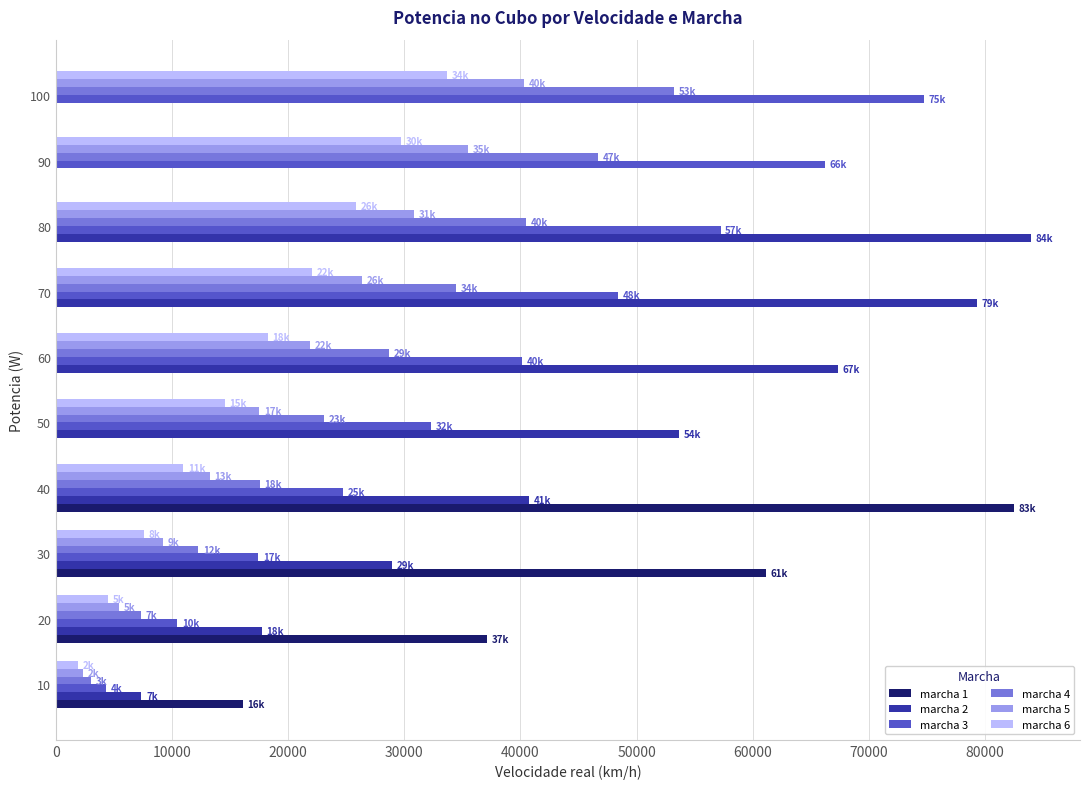

The value of marcha 4 at 30 is 7699.0. True or false?

False